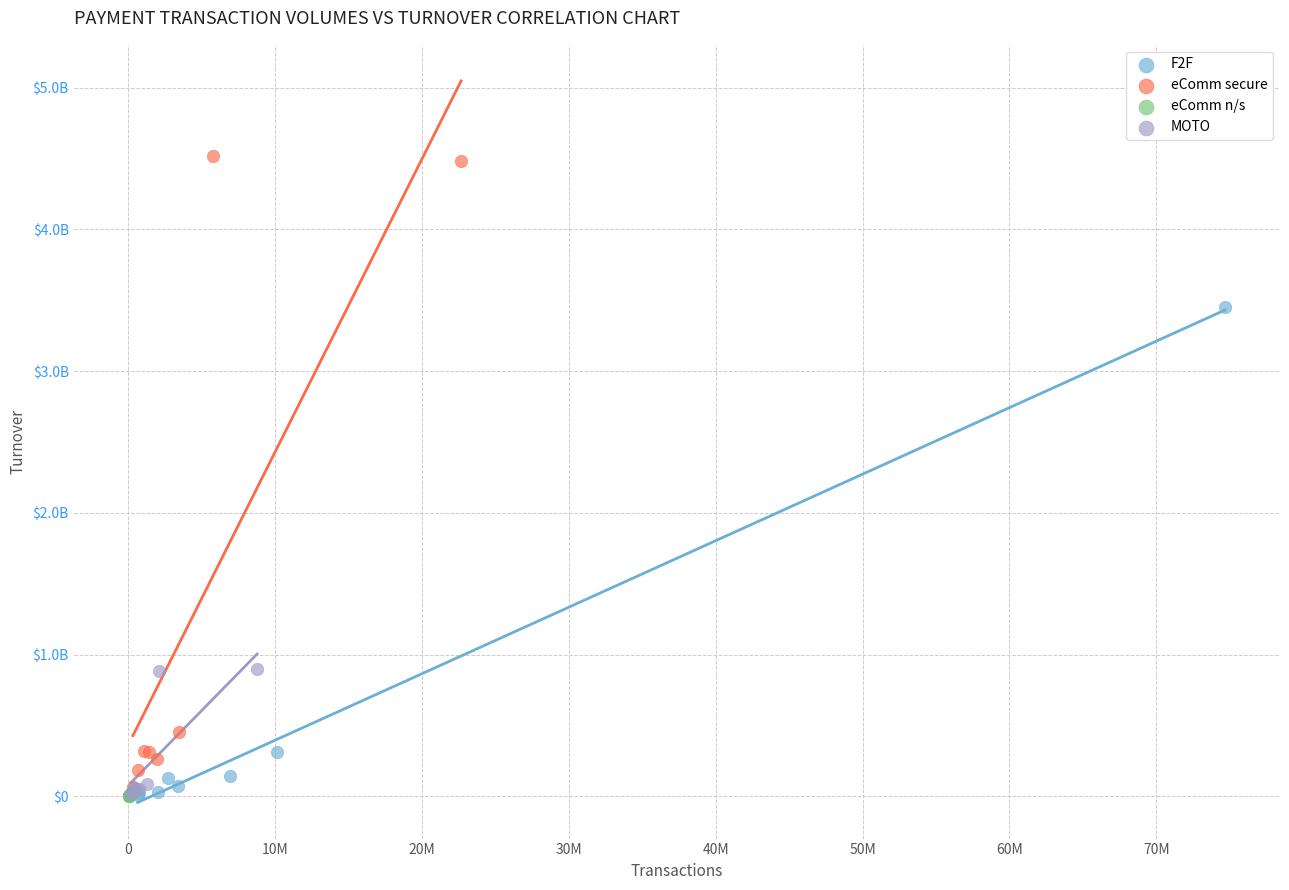

Which series has the largest Y range (max minus min)?

eComm secure